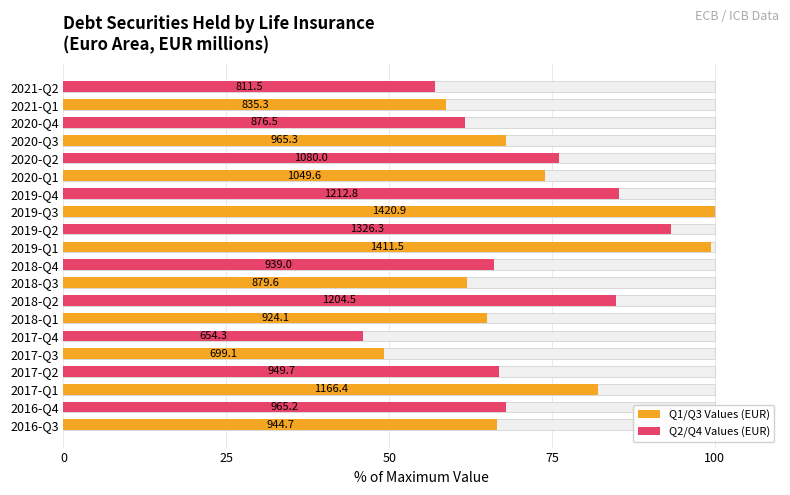

Reading right to left, extract all data points from this chart.

57.1	58.8	61.7	67.9	76.0	73.9	85.4	100.0	93.3	99.3	66.1	61.9	84.8	65.0	46.0	49.2	66.8	82.1	67.9	66.5